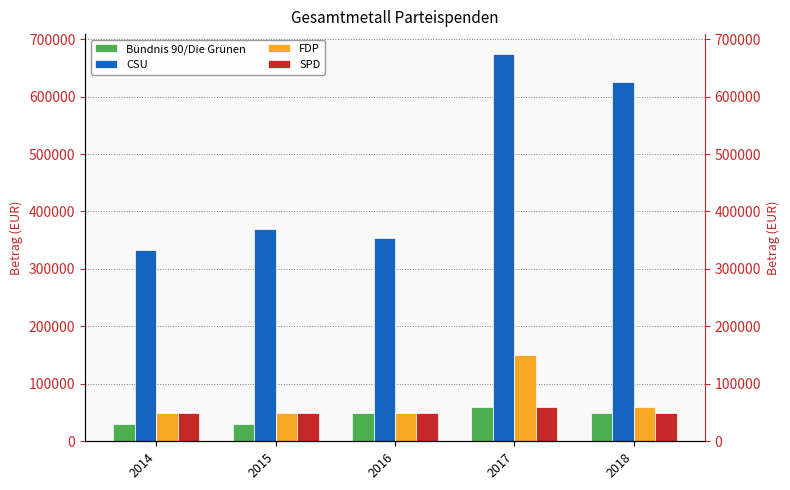

Are the bars horizontal?

No